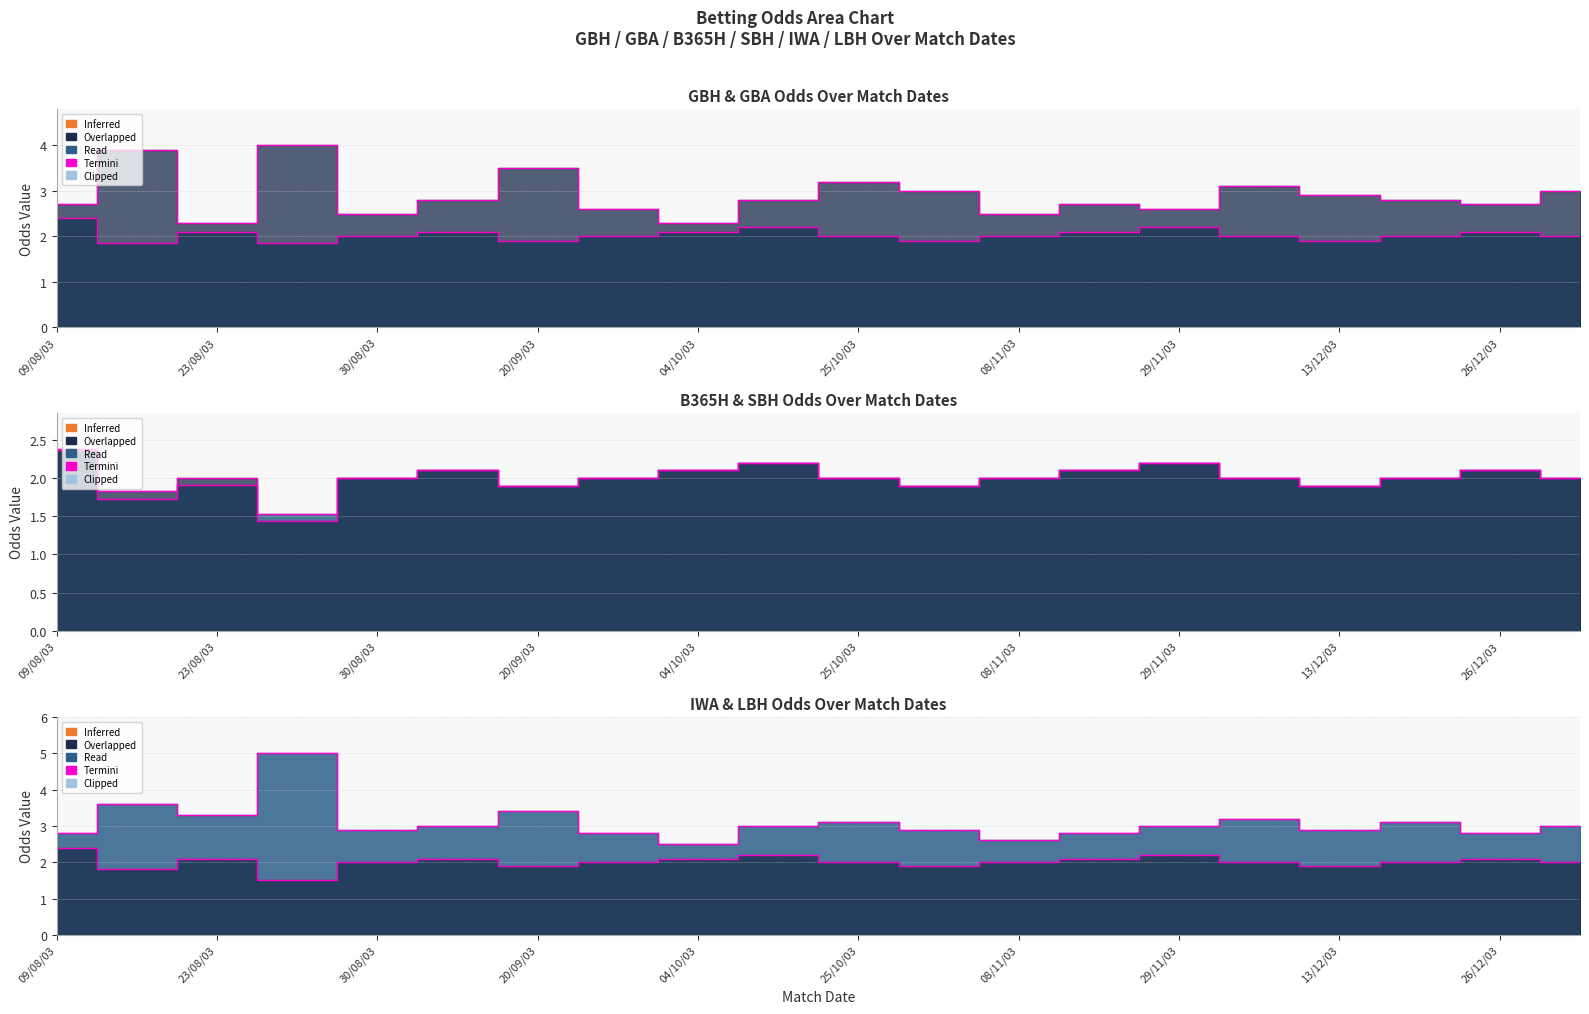

How many lines are shown in the chart?

6